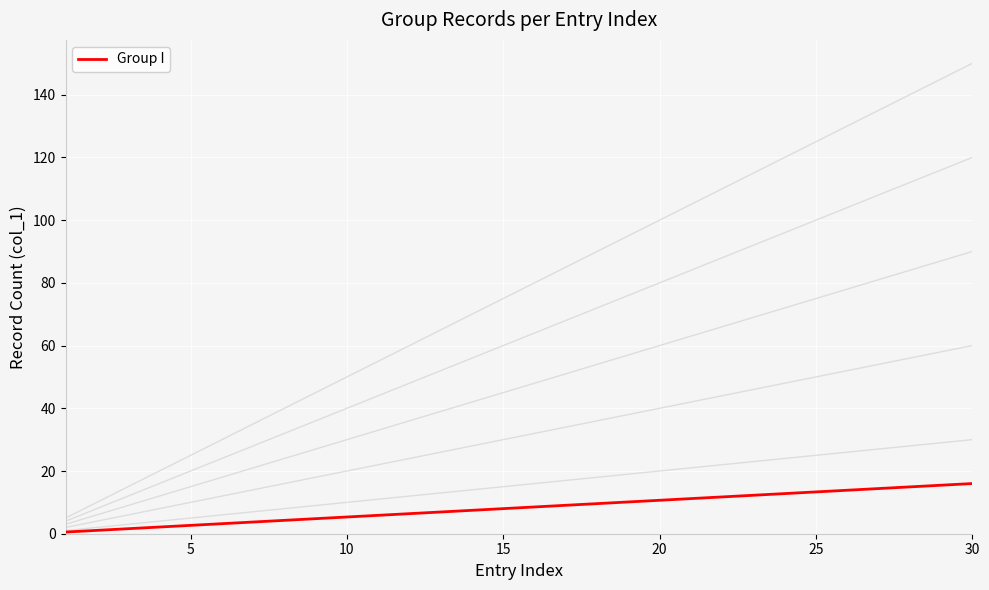

How many lines are shown in the chart?

6